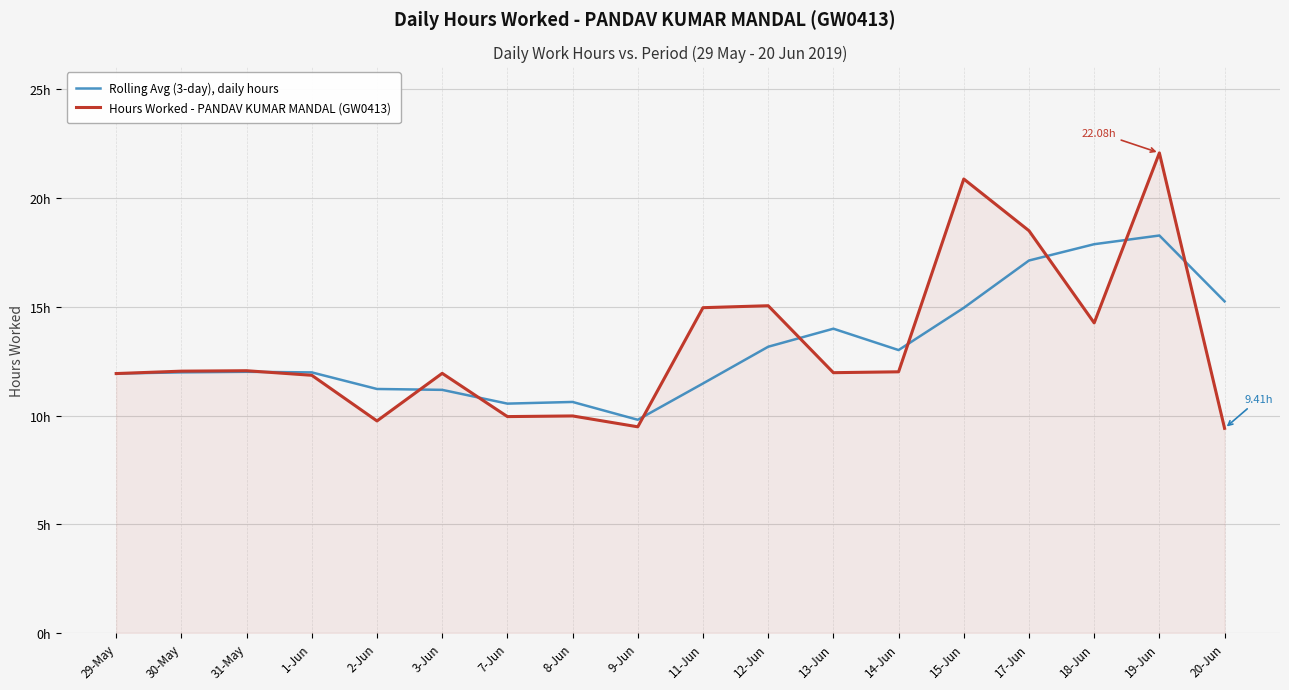

Rank the series by their average value, from highest to lowest.

Hours Worked - PANDAV KUMAR MANDAL (GW0413), Rolling Avg (3-day), daily hours